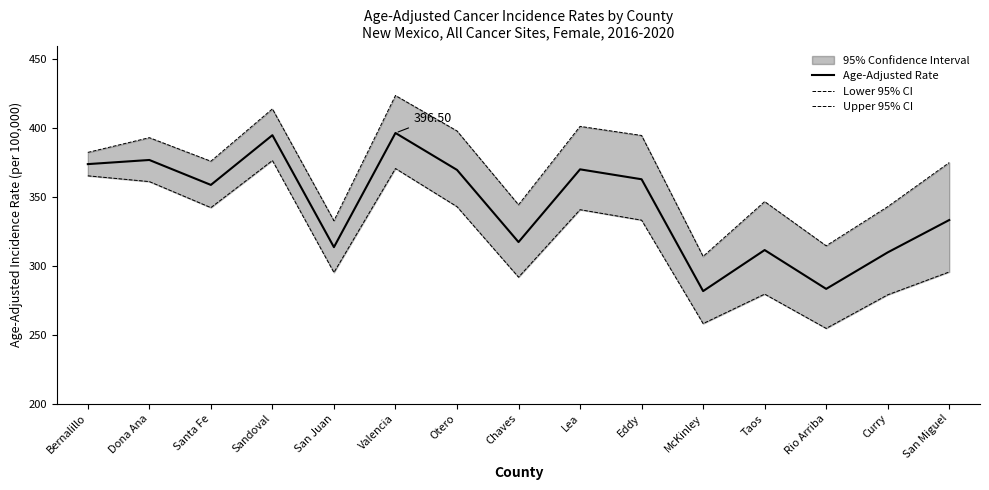

Is it true that Age-Adjusted Rate equals 83.4 at Chaves?

False